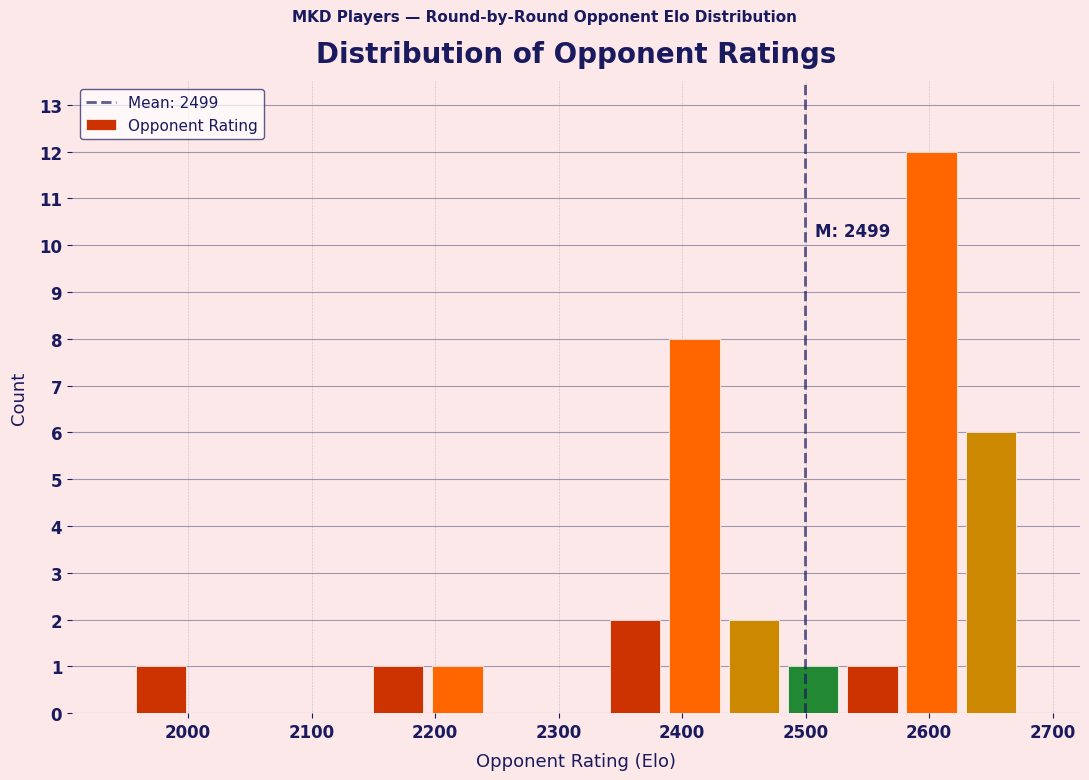

Which range on the x-axis has the tallest bar?

2578 to 2626